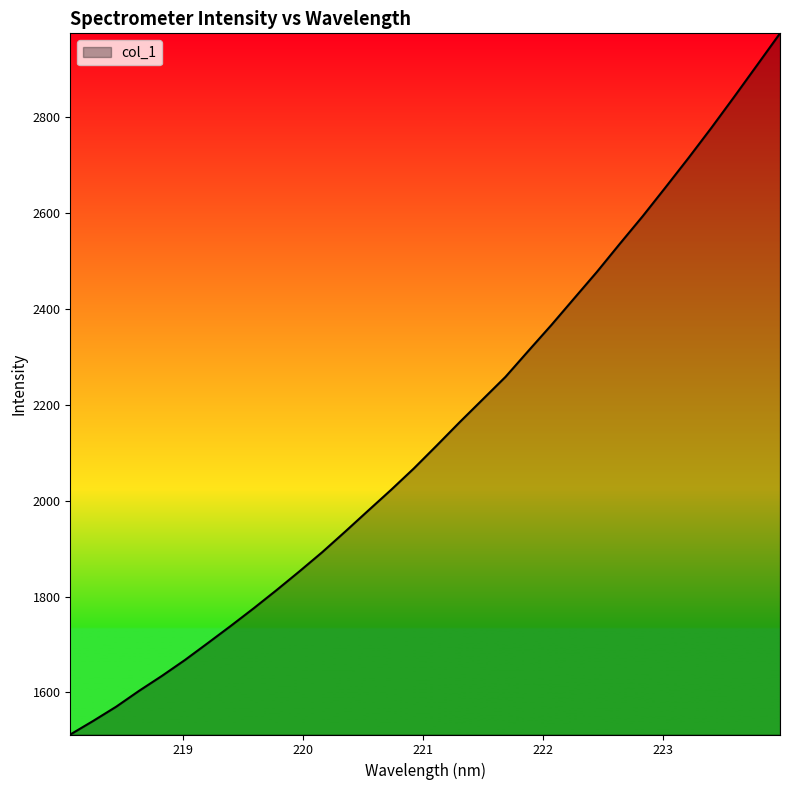

What is the smallest value displayed?

1512.1